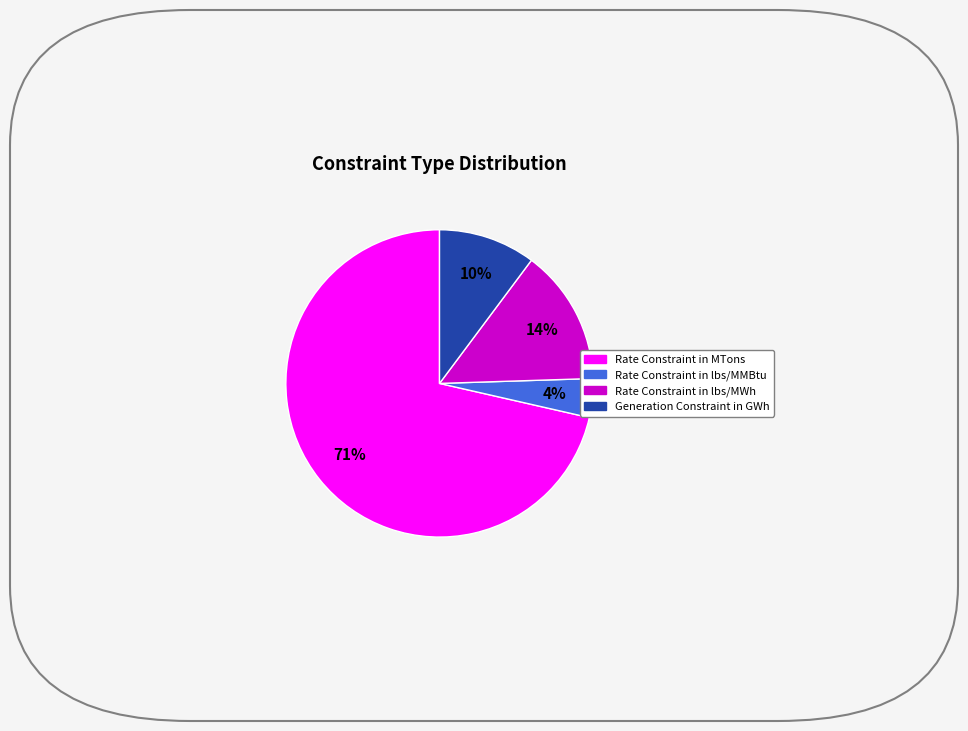

Does any single category account for the majority?

Yes